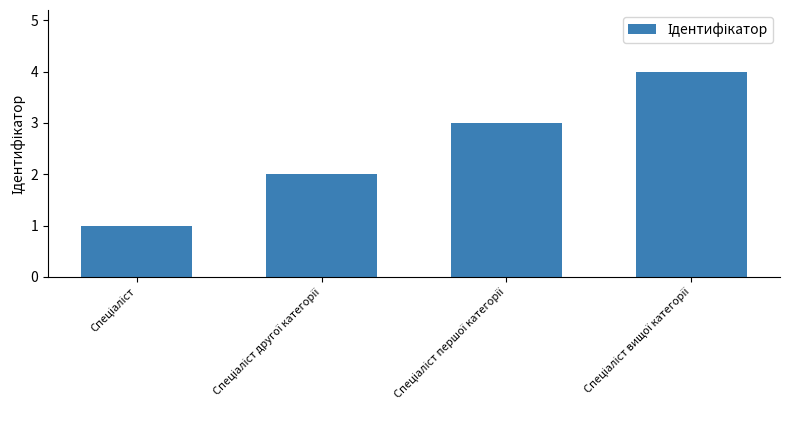

Does the chart contain any negative values?

No